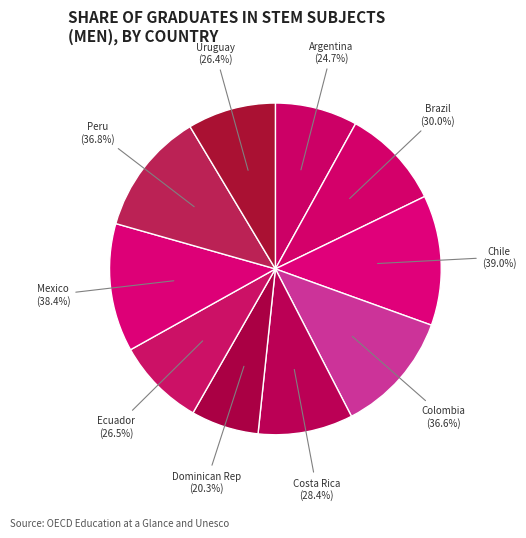

Is the sum of Mexico and Chile greater than half?

No